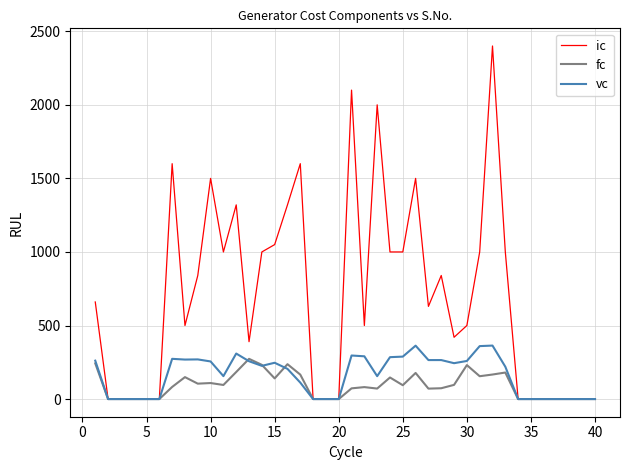

What is the maximum value for vc?

363.6